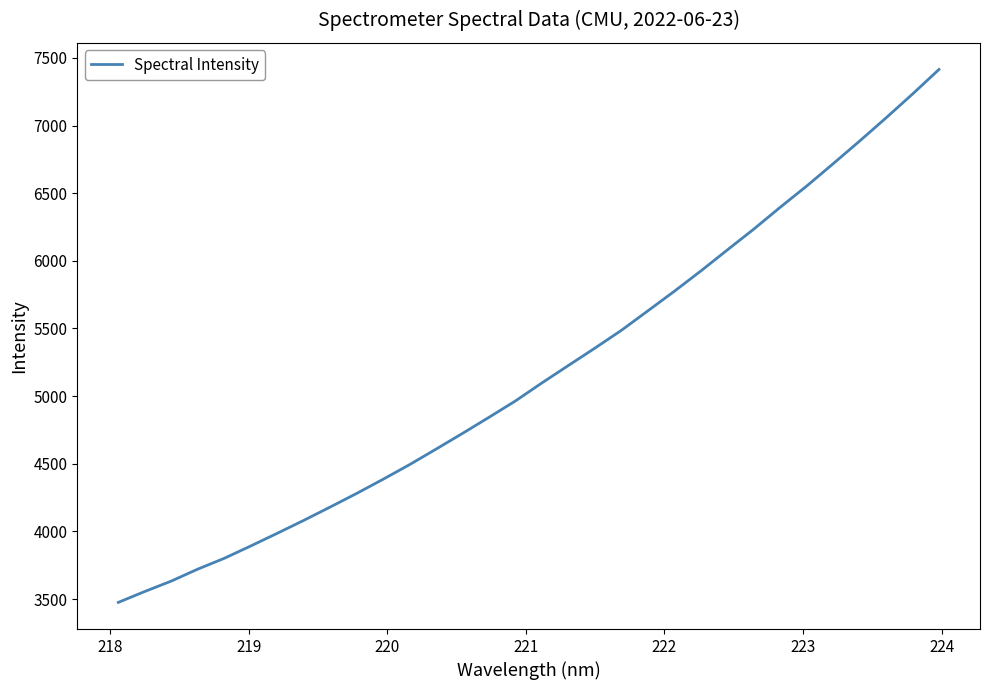

What is the minimum value shown in the chart?

3475.3